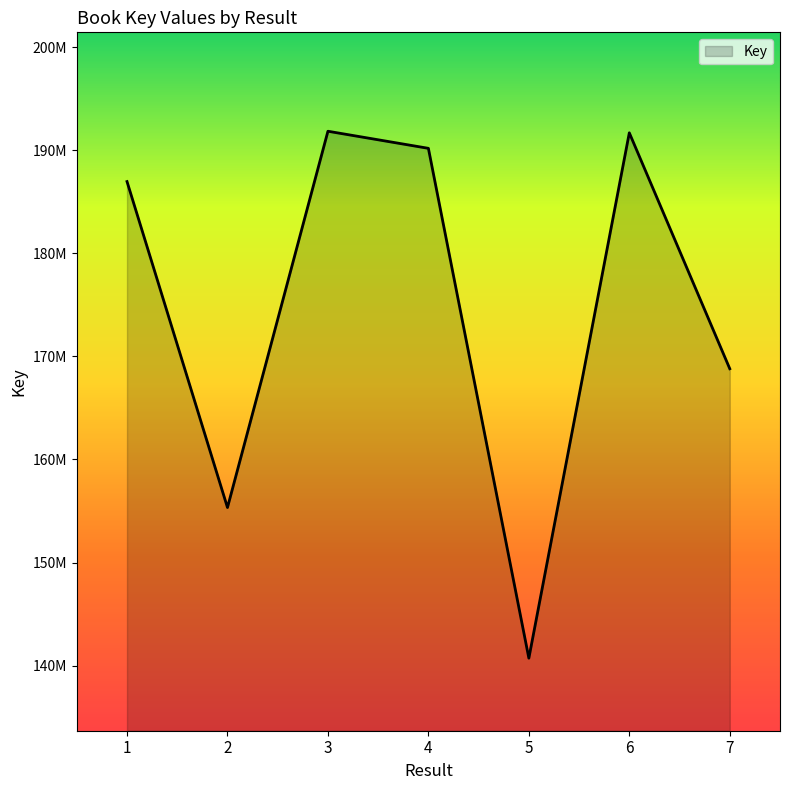

List the labels in order of value, largest first.

3, 6, 4, 1, 7, 2, 5